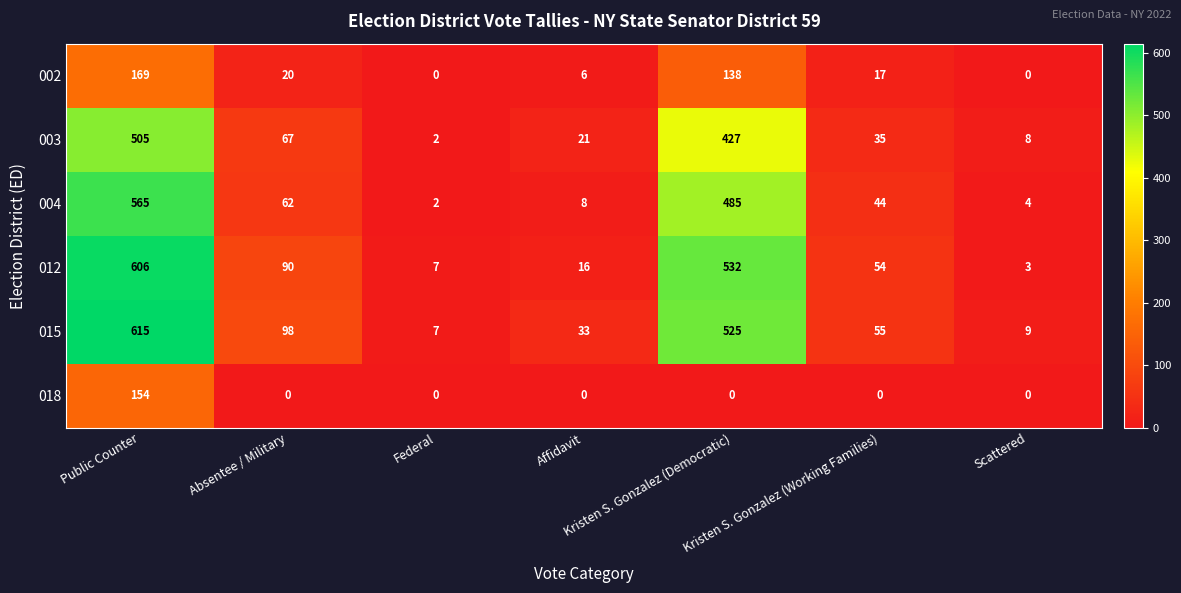

Which series changed the most between Federal and Kristen S. Gonzalez (Working Families)?

015